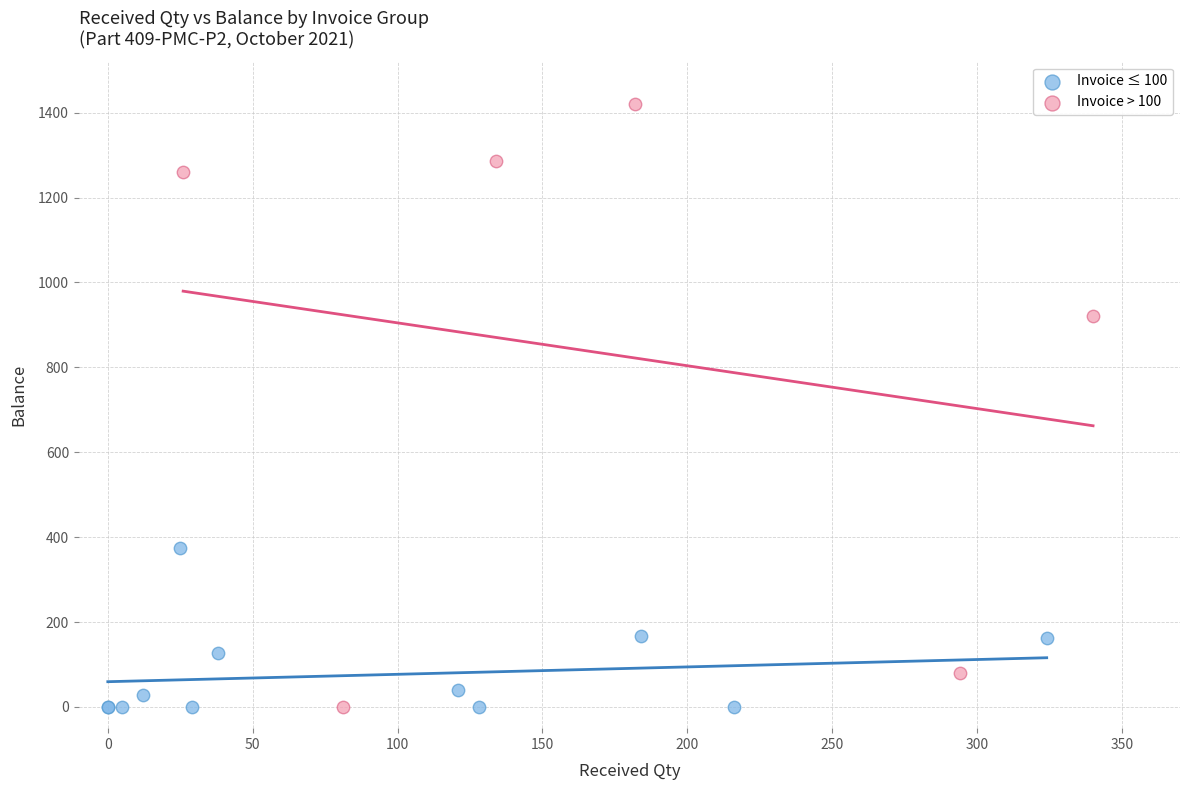

Which series has the largest Y range (max minus min)?

Invoice > 100